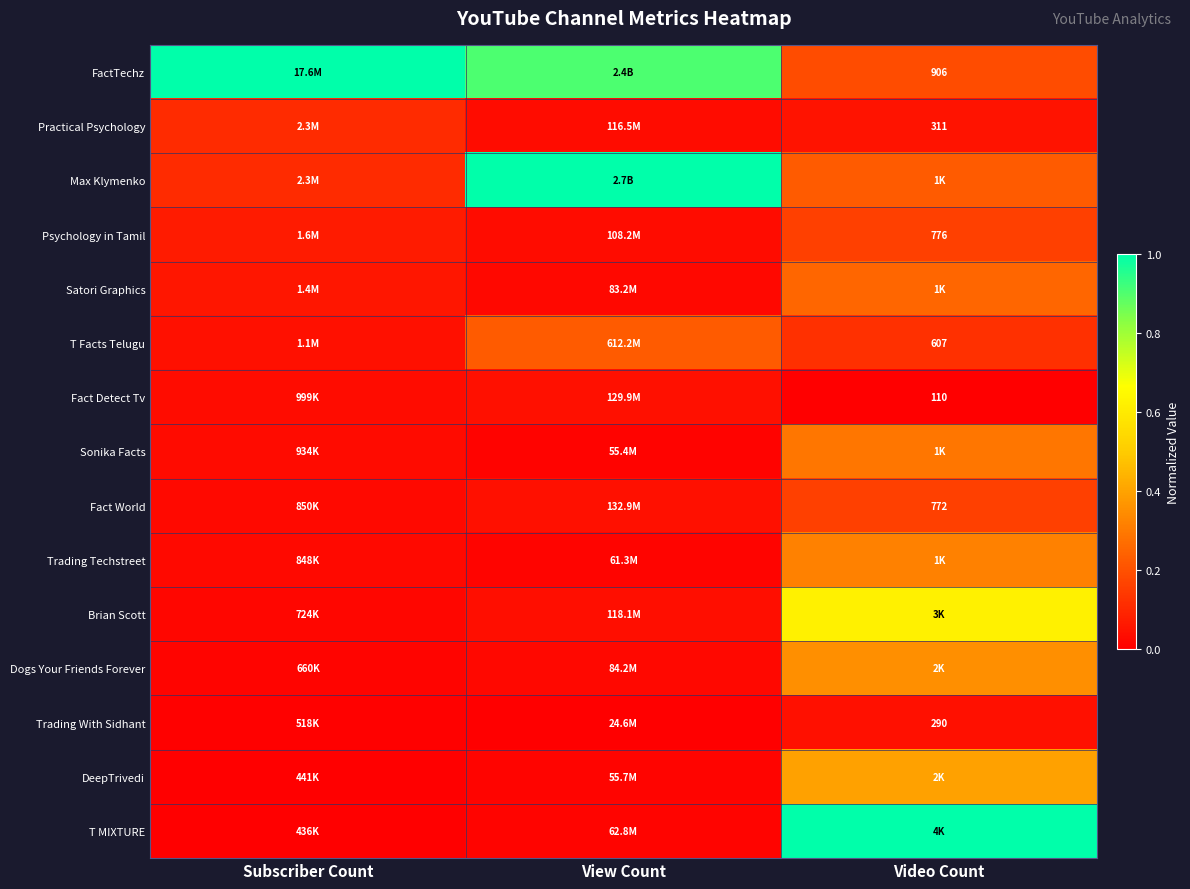

List the series in order of their peak value, lowest first.

Fact Detect Tv, Trading With Sidhant, Practical Psychology, Fact World, Psychology in Tamil, T Facts Telugu, Satori Graphics, Sonika Facts, Trading Techstreet, Dogs Your Friends Forever, DeepTrivedi, Brian Scott, T MIXTURE, FactTechz, Max Klymenko